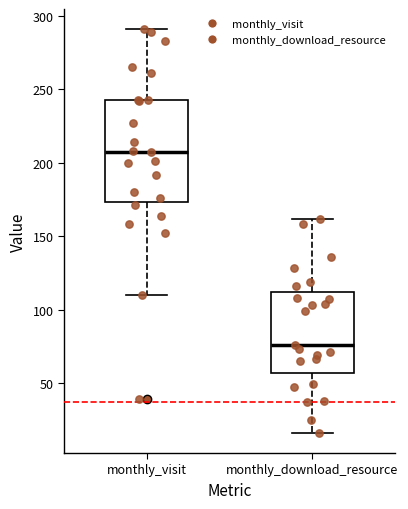

Reading left to right, transcribe this box plot: for each box, give where its median line is, the range the box spans, and where its two whiskers end, as read against the y-axis. The values are not printed on the chart, so give them approximately, as read against the axis.

monthly_visit: median 205, box 175 to 245, whiskers 110 to 290
monthly_download_resource: median 75, box 55 to 110, whiskers 15 to 160